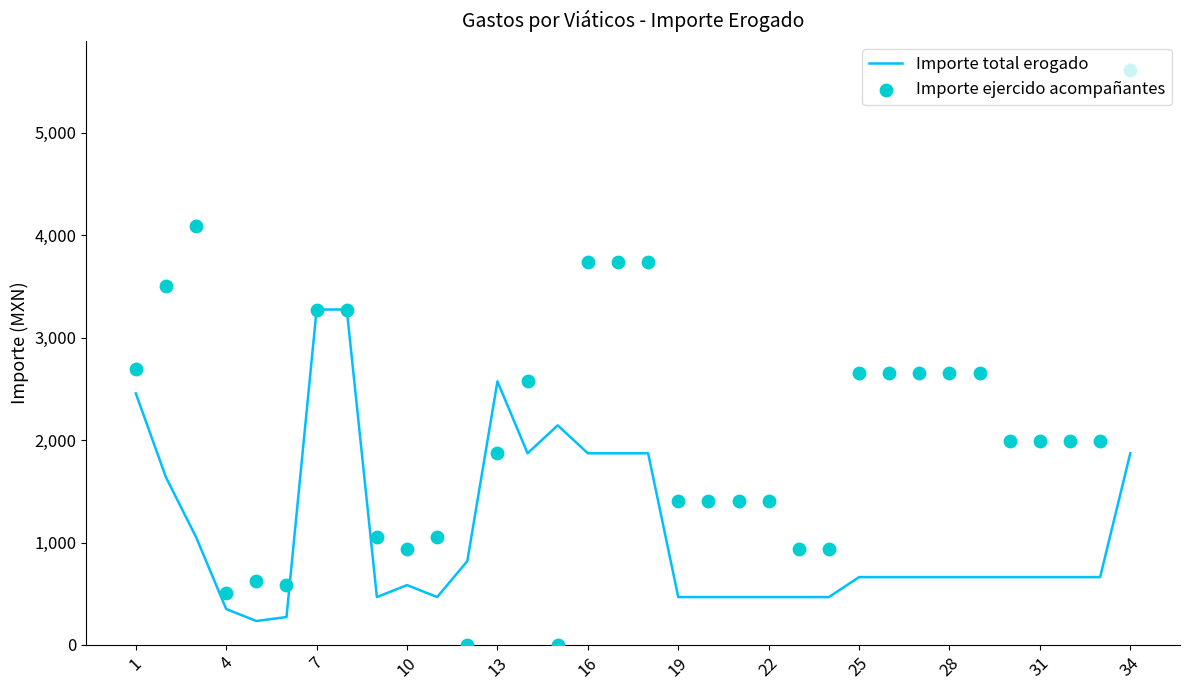

Which series contains the lowest Y value?

Importe ejercido acompañantes